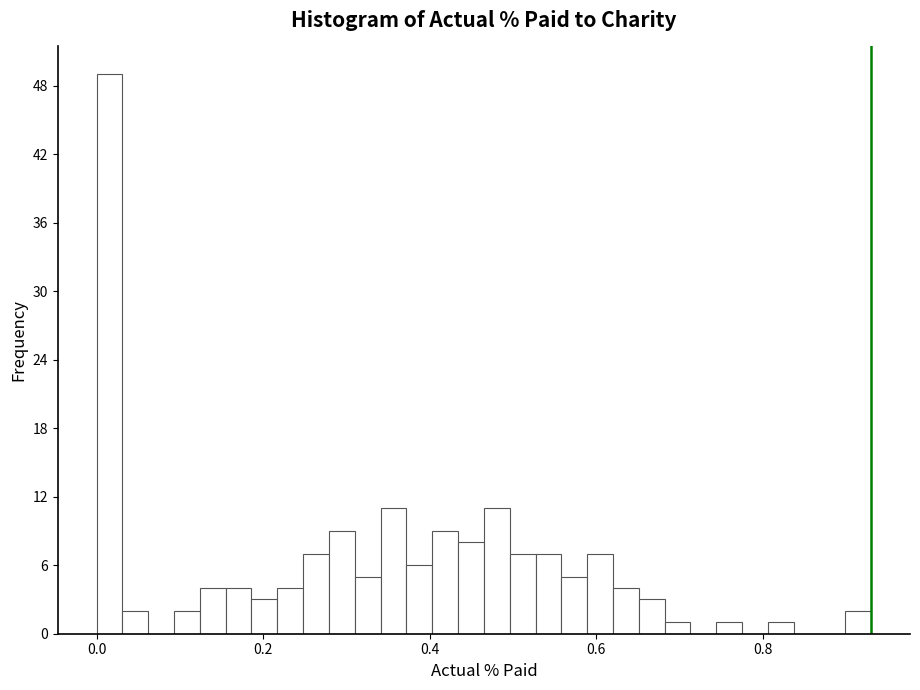

Around what value on the x-axis is the tallest bar? Give the approximate position of its centre, as read against the axis.

0.02